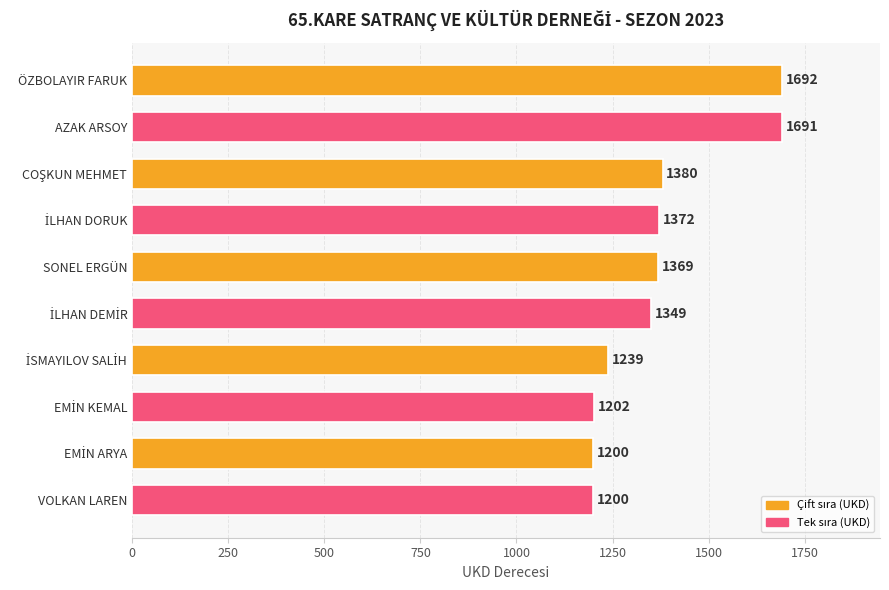

What is the smallest value displayed?

1200